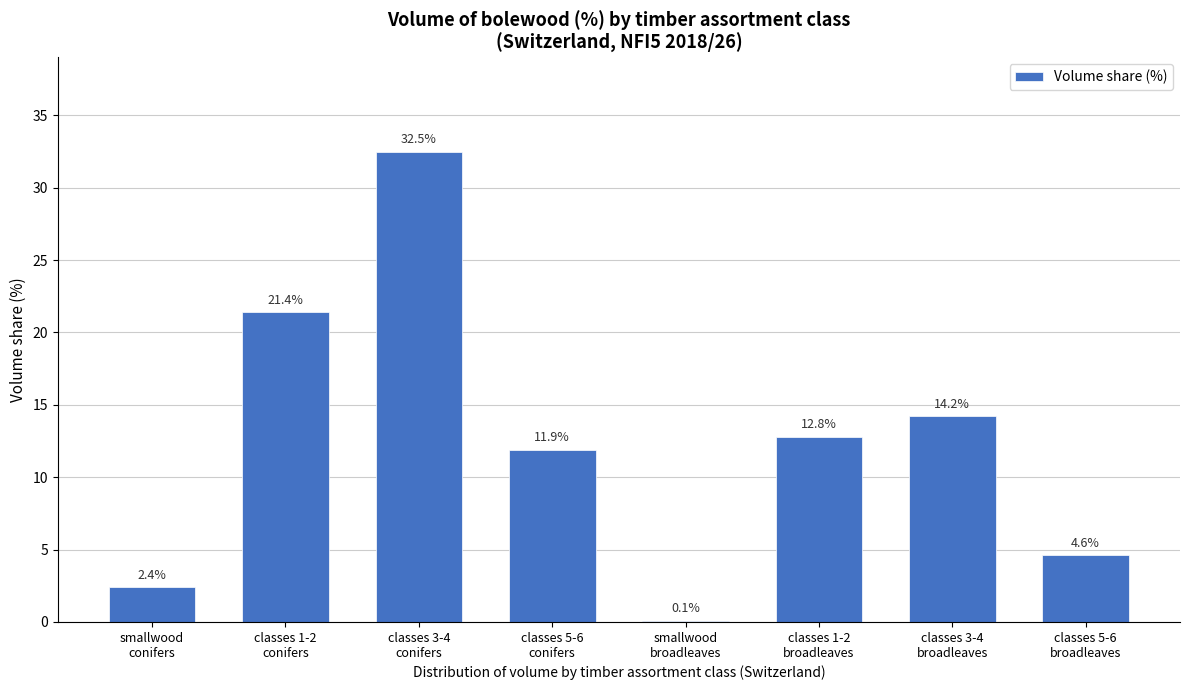

What is the greatest value displayed?

32.5